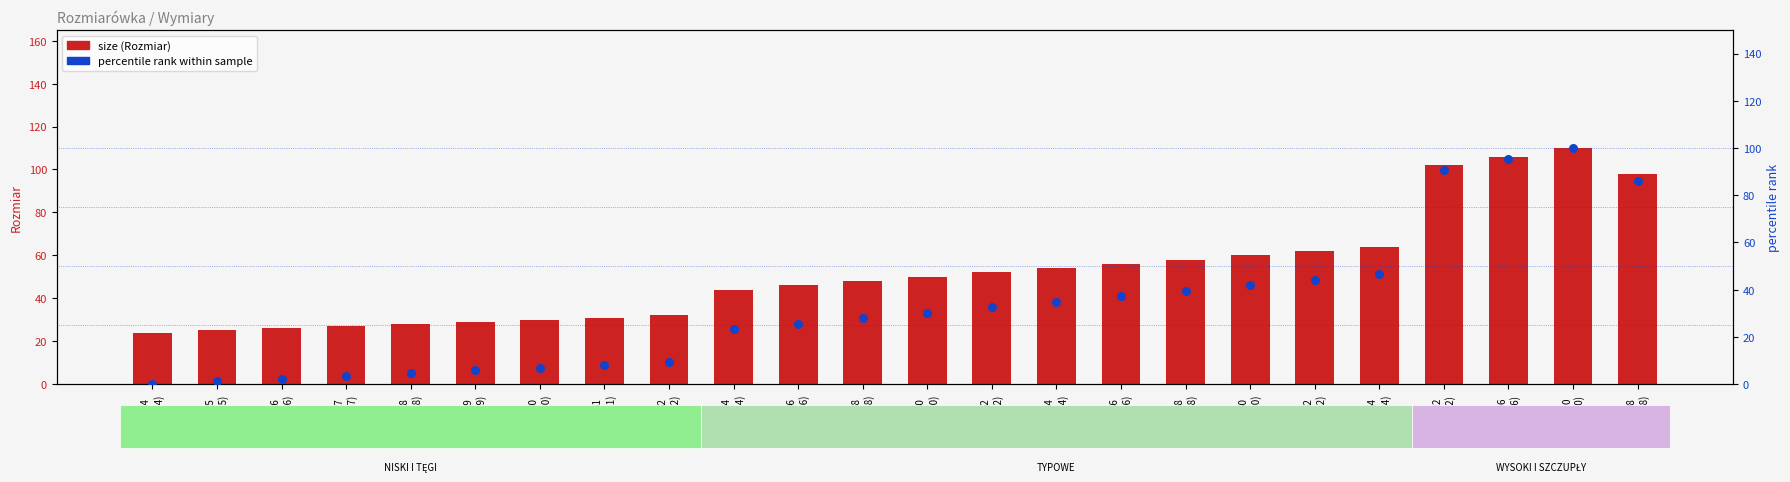

Which series reaches the maximum Y coordinate?

size (Rozmiar)